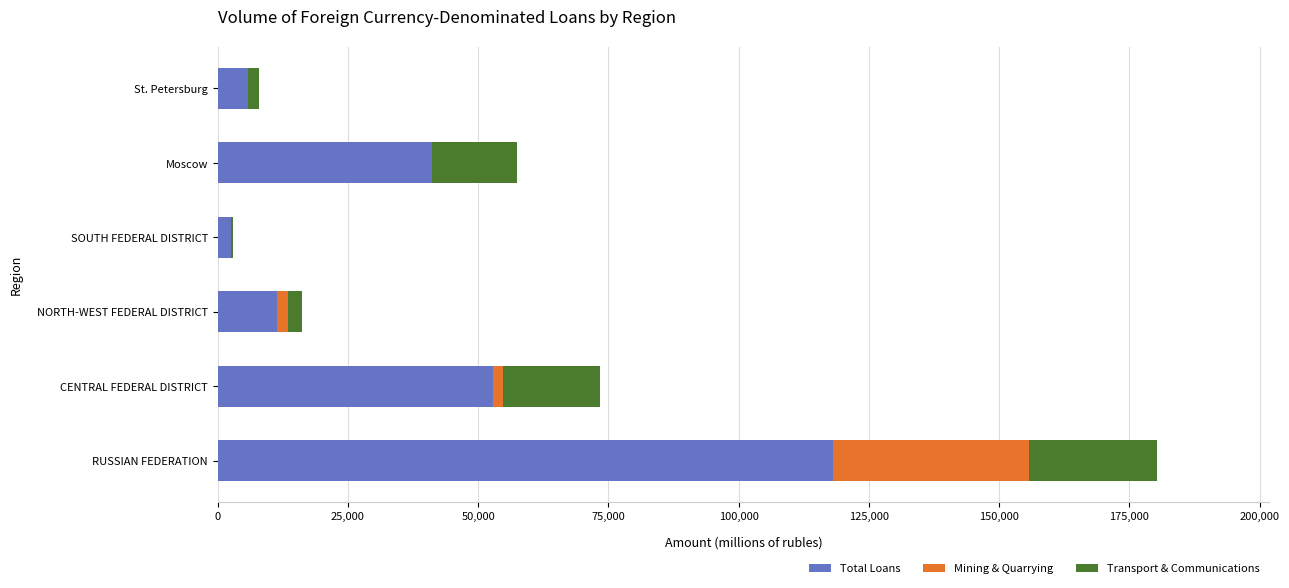

At which label does Total Loans reach its peak?

RUSSIAN FEDERATION